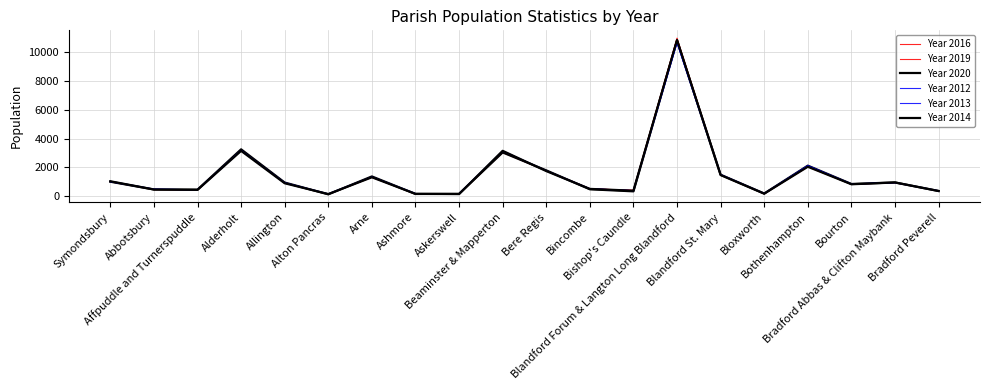

Does the chart display data point markers on the line(s)?

No